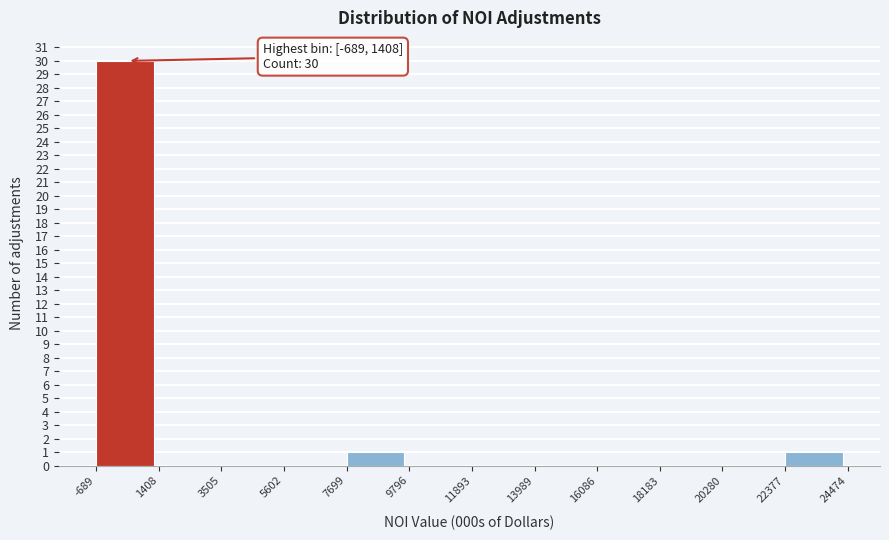

Over which range of the x-axis is the bar tallest?

-689 to 1408